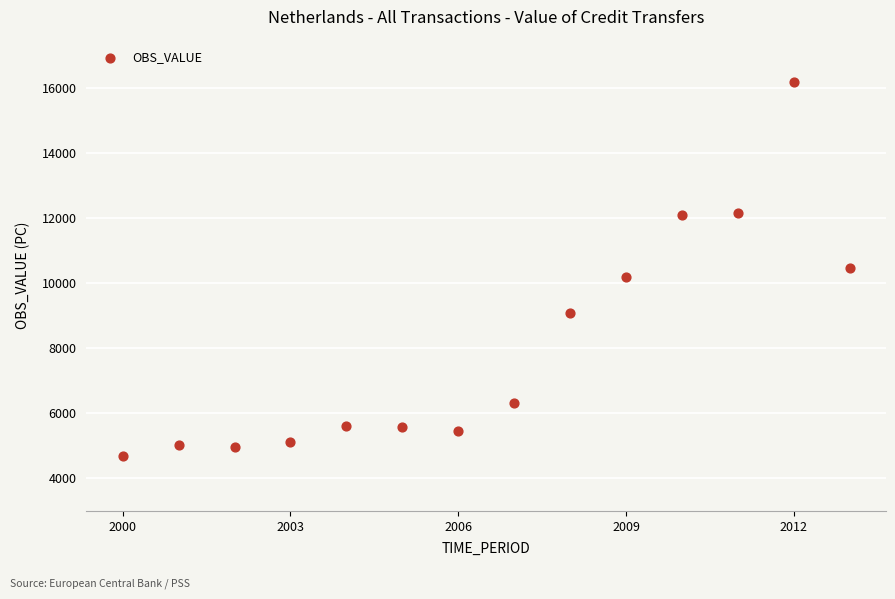

What is the range of X values (max minus min)?

13.0